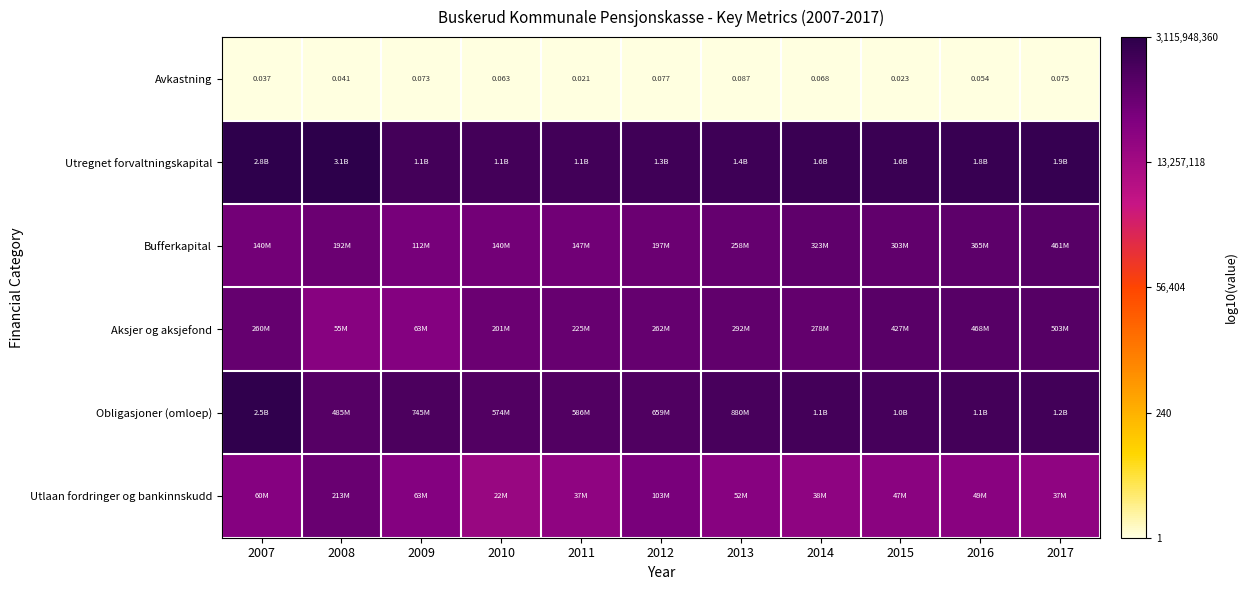

Which category has the highest value in the Obligasjoner (omloep) series?

2007